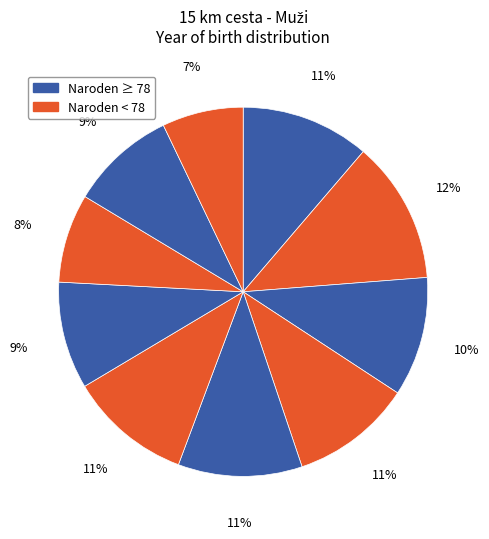

Count the number of slices in the pie.

10